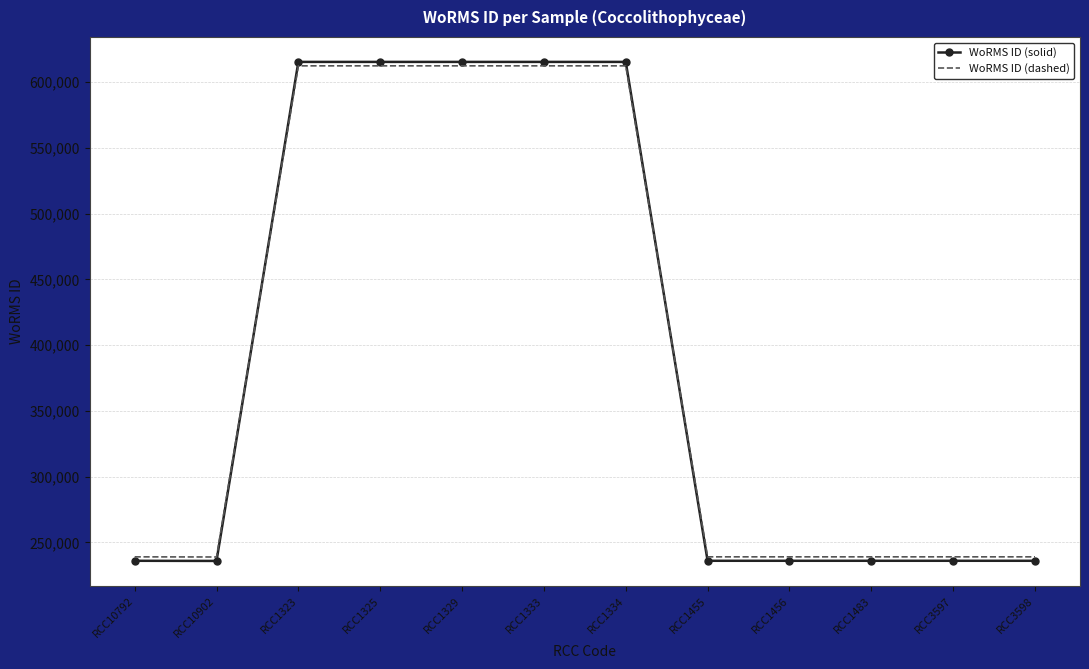

Which series changed the most between RCC10792 and RCC1325?

WoRMS ID (solid)